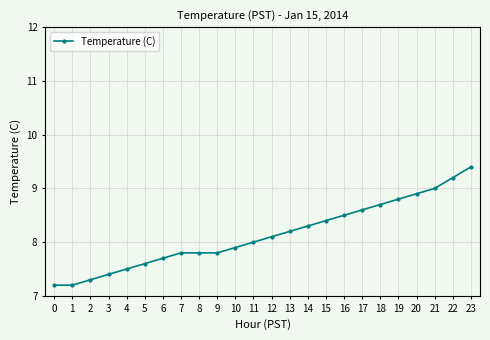

What is the value of the 19th point from the left?

8.7